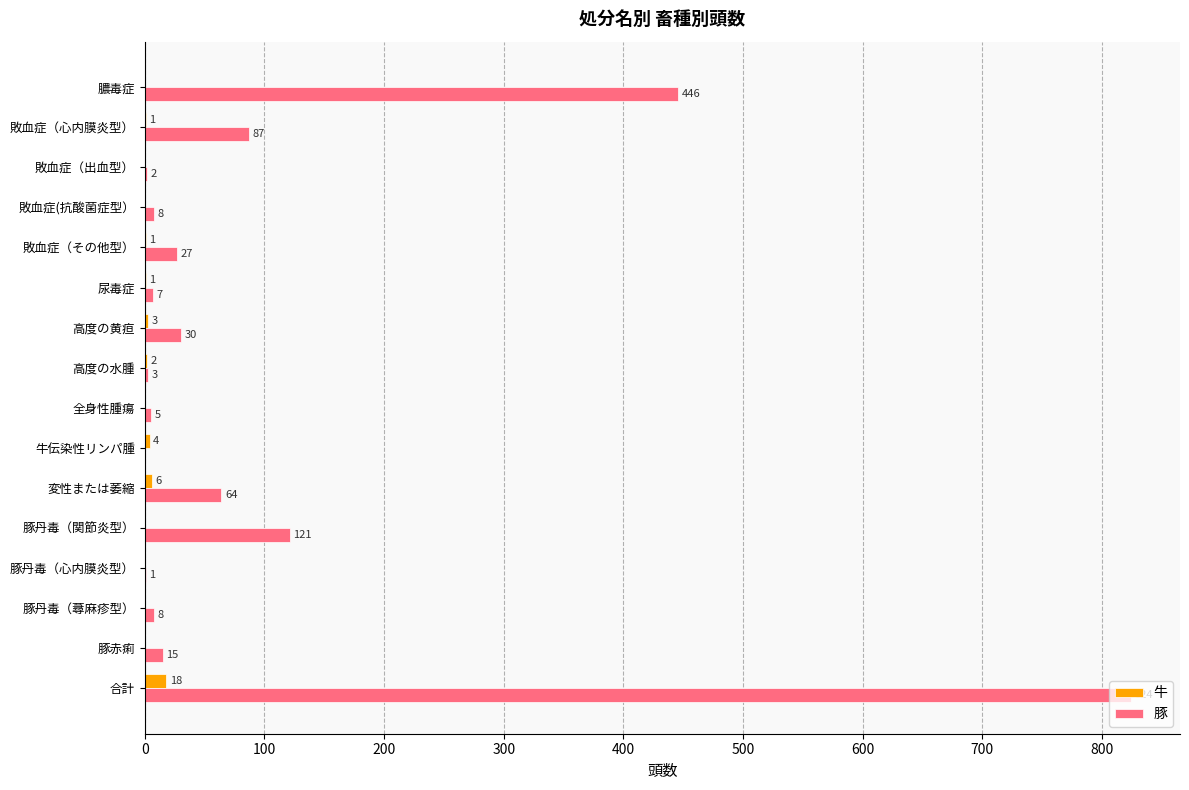

At which category is the sum across all series the highest?

合計